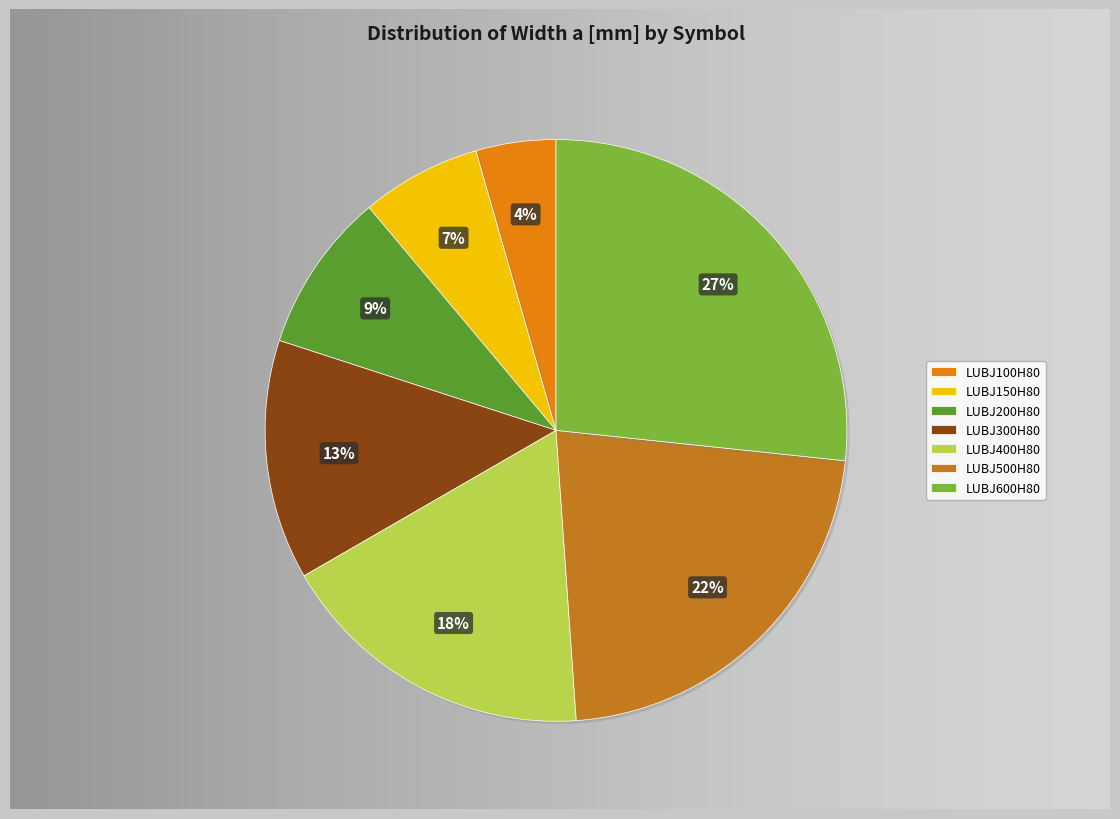

Does LUBJ100H80 represent more than half of the total?

No